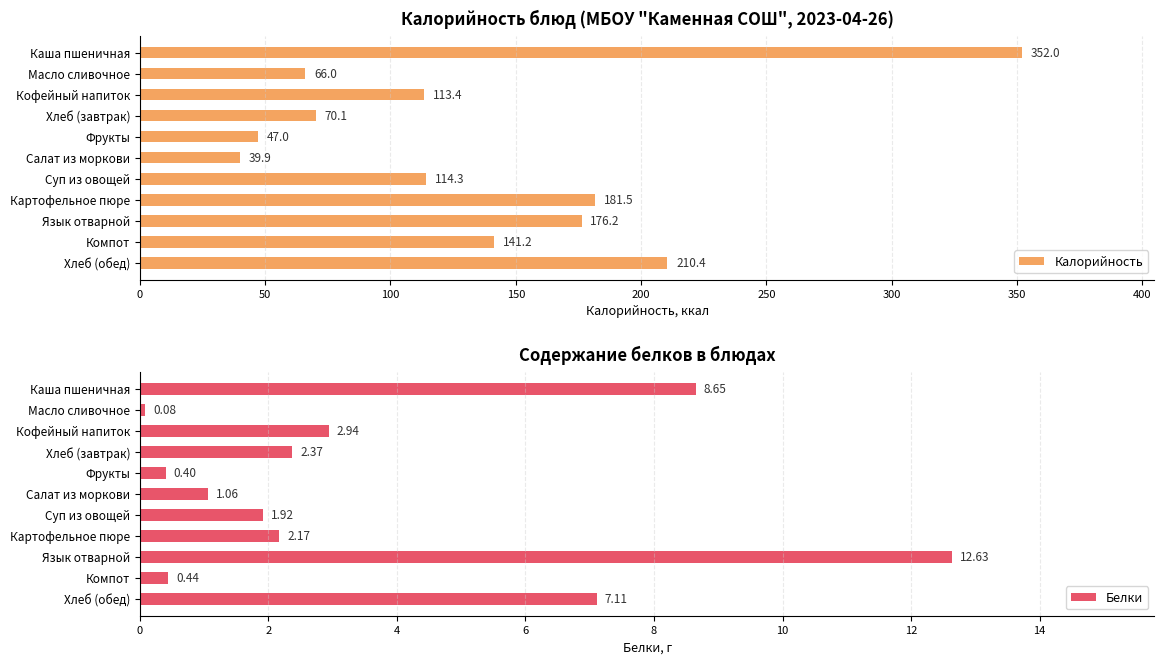

Reading left to right, what are all the values shown in this chart?

Калорийность: 352.0	66.0	113.4	70.1	47.0	39.9	114.3	181.5	176.2	141.2	210.4
Белки: 8.7	0.1	2.9	2.4	0.4	1.1	1.9	2.2	12.6	0.4	7.1